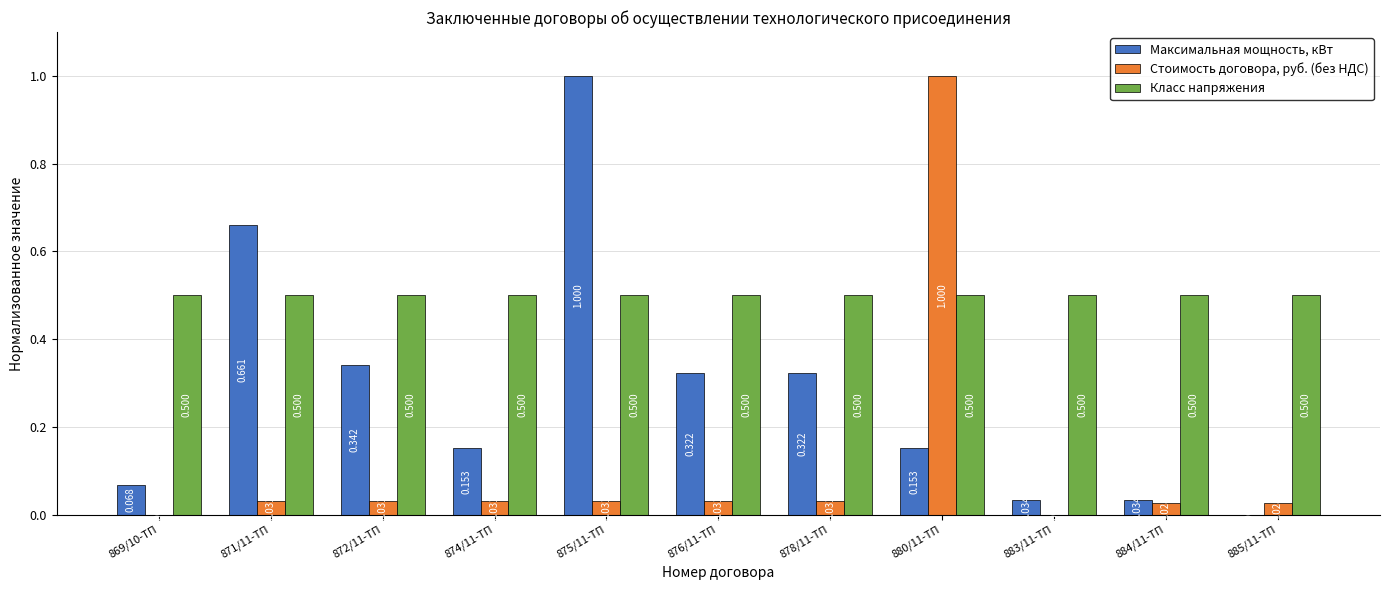

Between 872/11-ТП and 875/11-ТП, which series saw the biggest shift?

Максимальная мощность, кВт